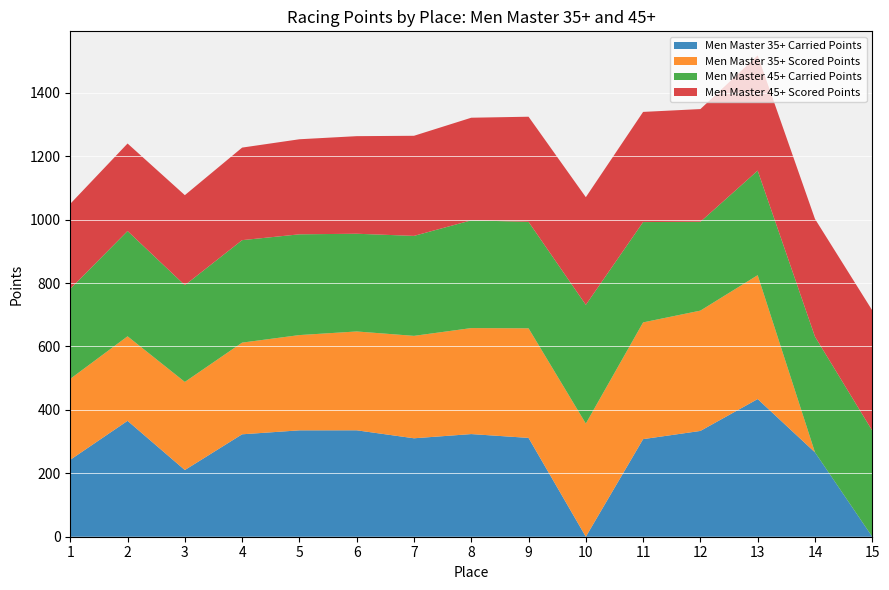

Reading left to right, what are all the values shown in this chart?

Men Master 35+ Carried Points: 1=242.6	2=365.5	3=210.3	4=323.0	5=335.5	6=335.6	7=310.4	8=323.7	9=311.7	10=0.0	11=307.8	12=333.6	13=434.2	14=266.2	15=0.0
Men Master 35+ Scored Points: 1=255.3	2=266.6	3=277.9	4=289.2	5=300.4	6=311.7	7=323.0	8=334.3	9=345.6	10=356.9	11=368.1	12=379.4	13=390.7	14=0.0	15=0.0
Men Master 45+ Carried Points: 1=284.0	2=332.0	3=305.1	4=323.2	5=317.7	6=308.2	7=315.3	8=339.8	9=335.7	10=374.4	11=316.4	12=280.2	13=329.7	14=364.9	15=334.6
Men Master 45+ Scored Points: 1=268.0	2=276.0	3=283.9	4=291.9	5=299.8	6=307.7	7=315.7	8=323.6	9=331.6	10=339.5	11=347.4	12=355.4	13=363.3	14=371.3	15=379.2